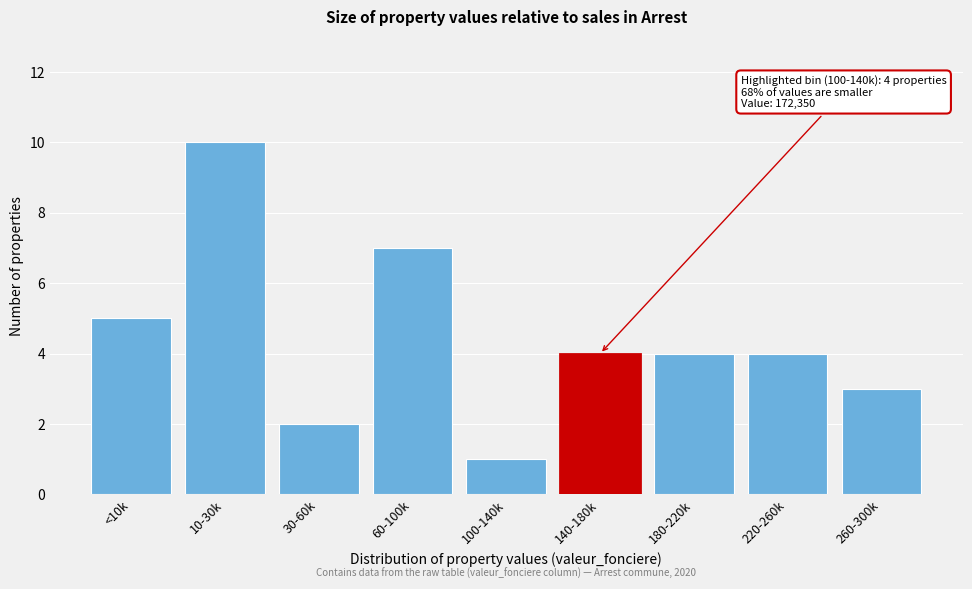

Reading left to right, transcribe all the data shown in this chart.

5	10	2	7	1	4	4	4	3